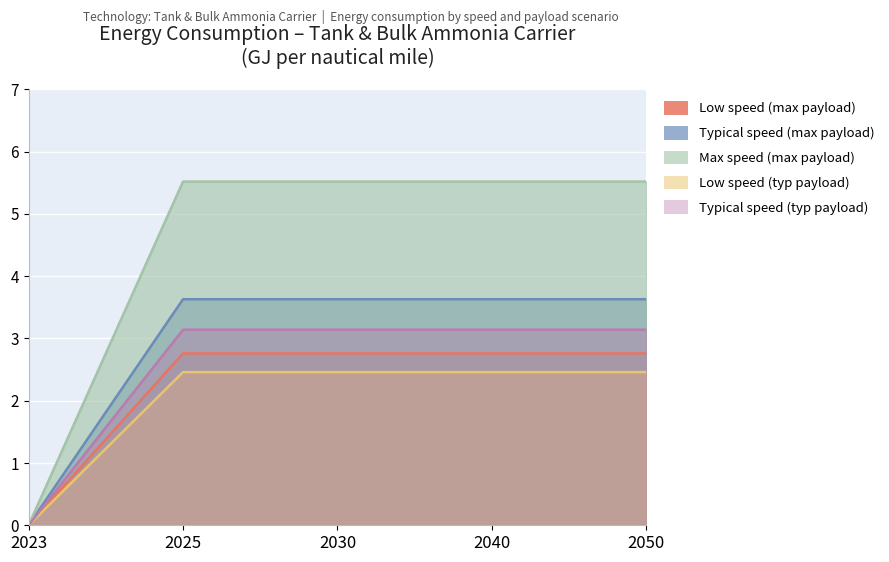

Which category has the lowest value in the Low speed (max payload) series?

2023